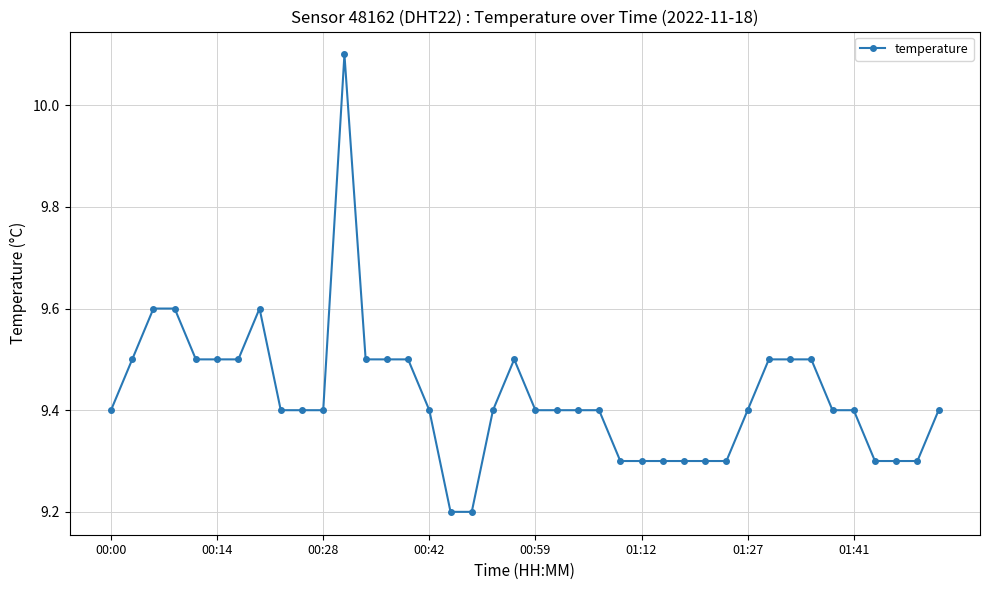

What is the average value?

9.4